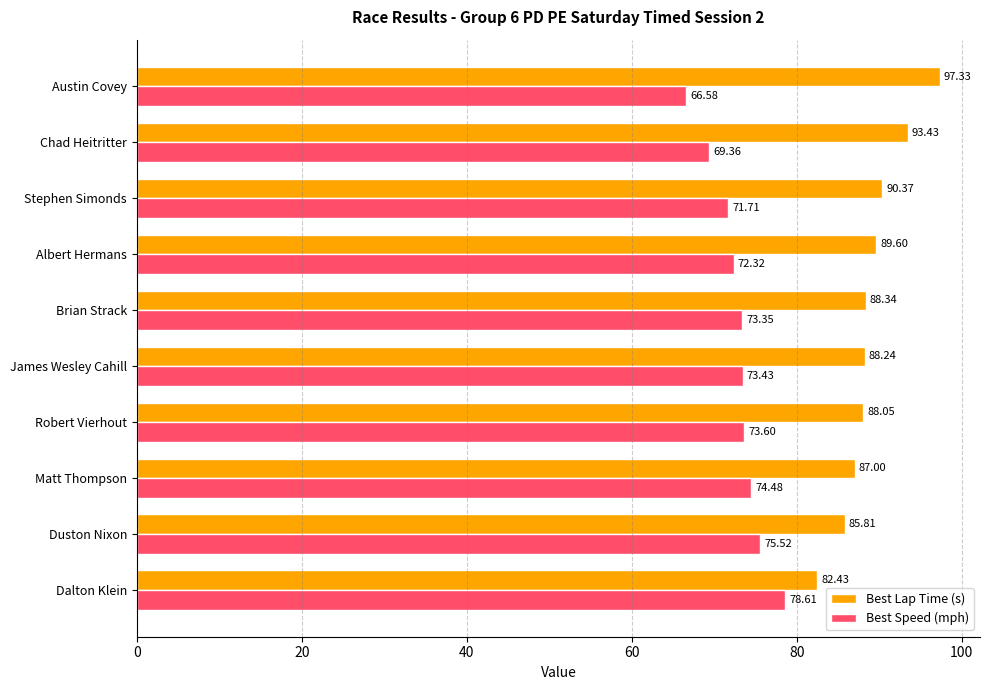

At which label does Best Lap Time (s) reach its peak?

Austin Covey